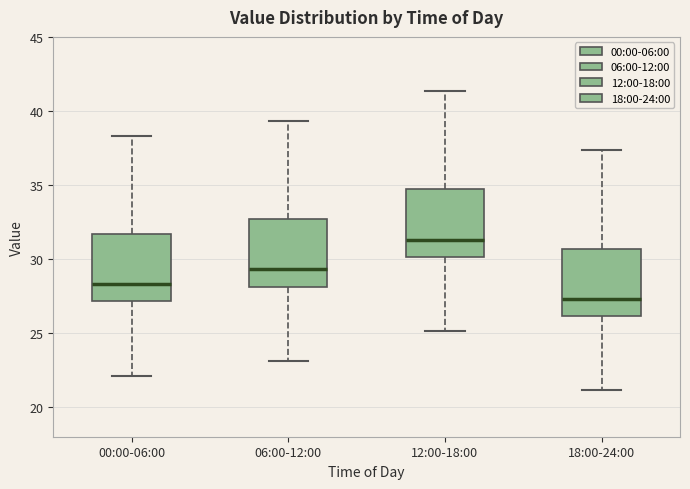

Where is the upper edge of the box for 00:00-06:00 on the y-axis? The values are not printed on the chart, so give them approximately, as read against the axis.

31.5